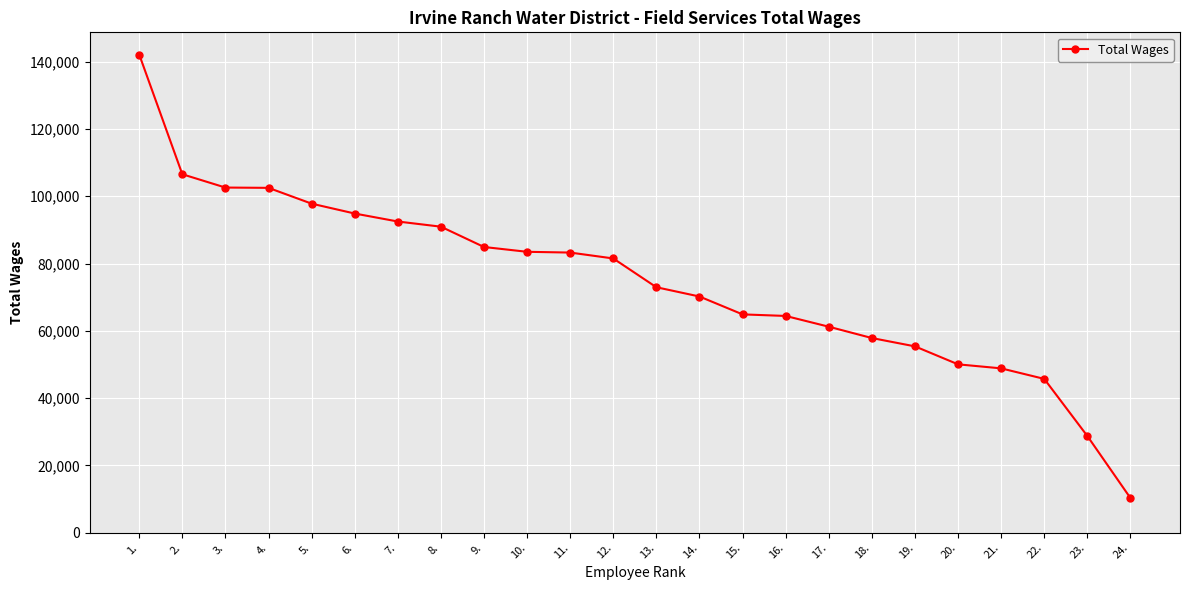

What is the difference between the maximum and second lowest values?

113432